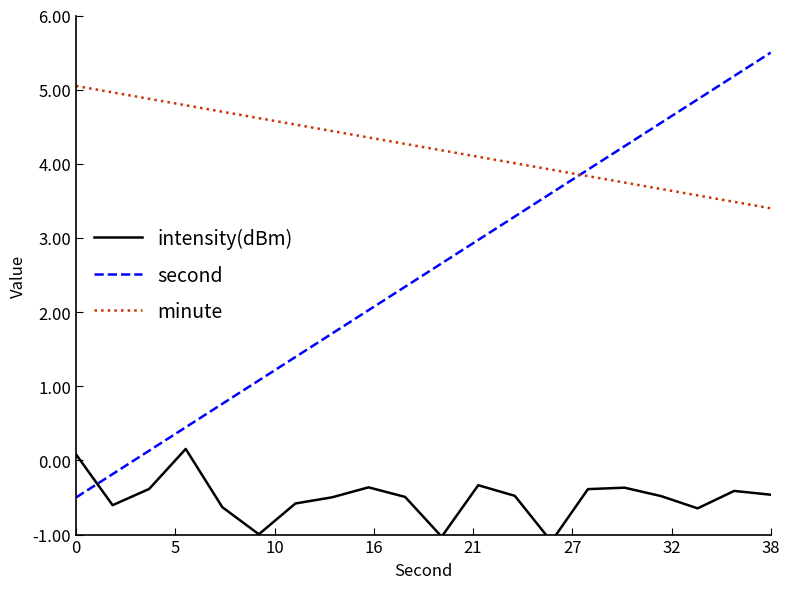

How many intersections are there between second and minute?

1